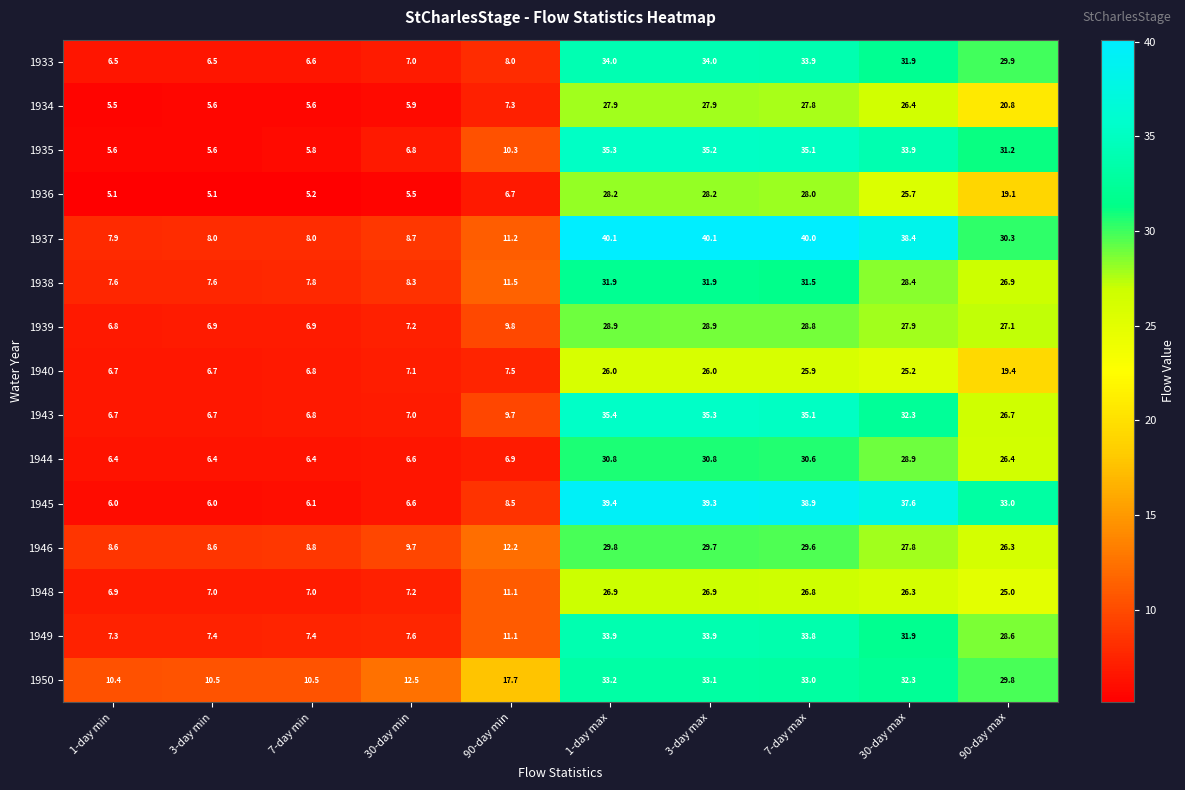

What is the difference between the 1935 values at 1-day max and 30-day max?

1.4